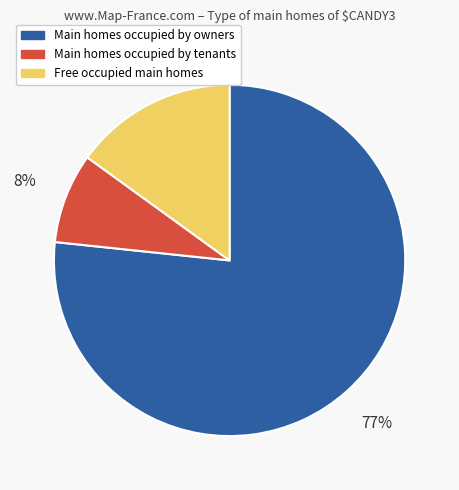

To the nearest percent, what percentage of the pie is Main homes occupied by tenants?

8%